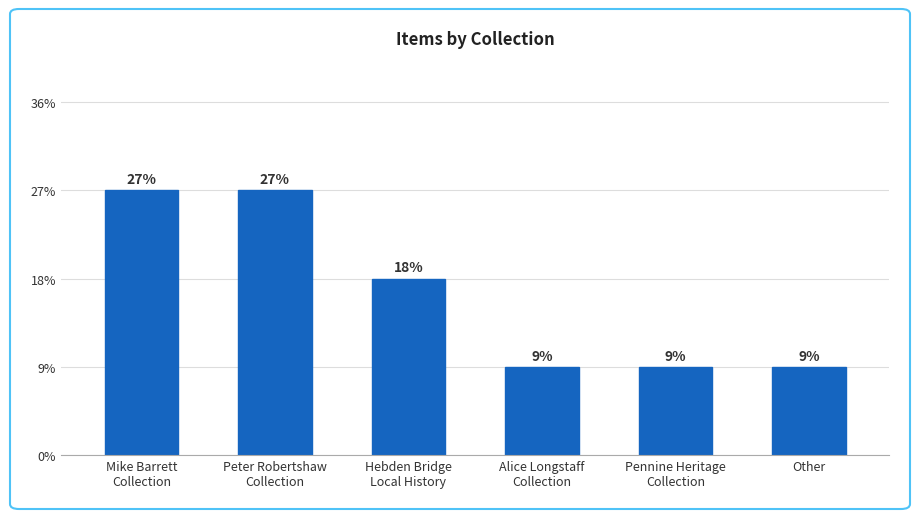

What is the label of the 3rd bar from the left?

Hebden Bridge
Local History